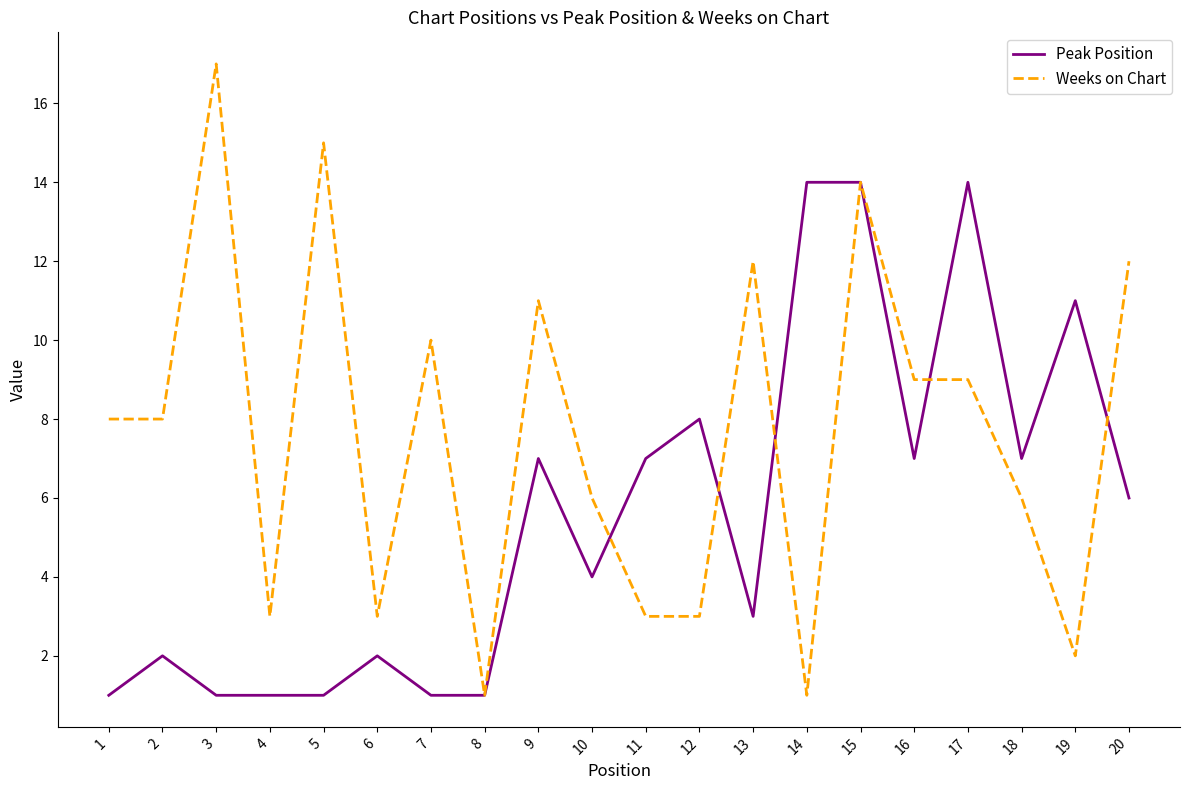

Is the value of Weeks on Chart at 15 greater than the value of Peak Position at 13?

Yes